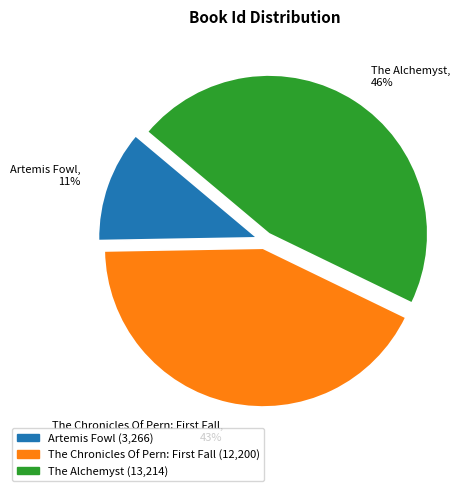

Rank the categories by value from lowest to highest.

Artemis Fowl, The Chronicles Of Pern: First Fall, The Alchemyst